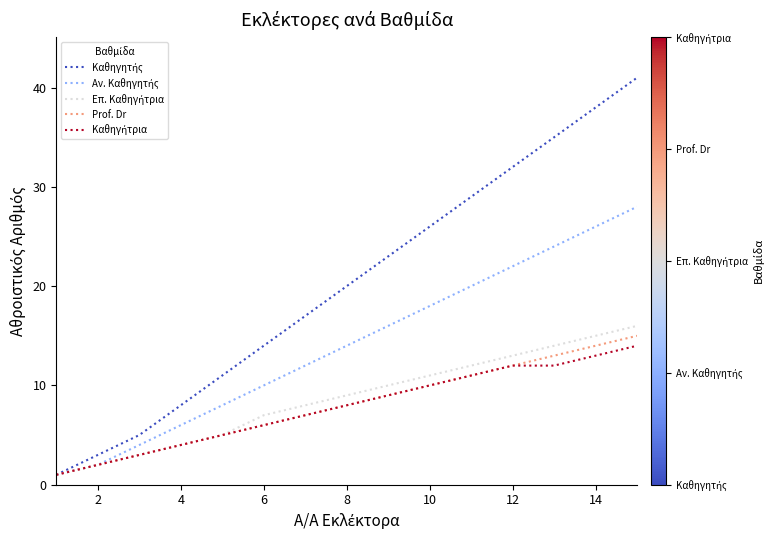

Does the chart display data point markers on the line(s)?

No